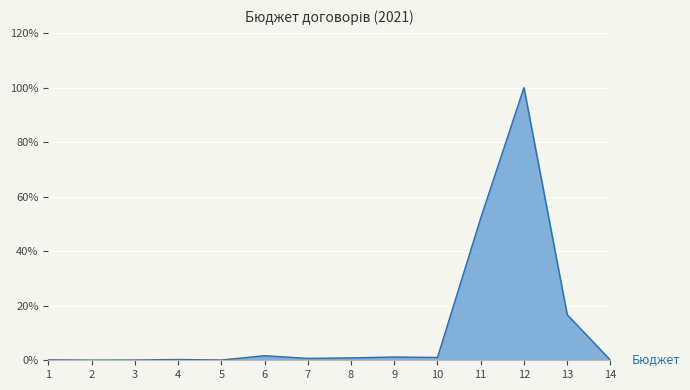

What is the sum of all values?

175.1